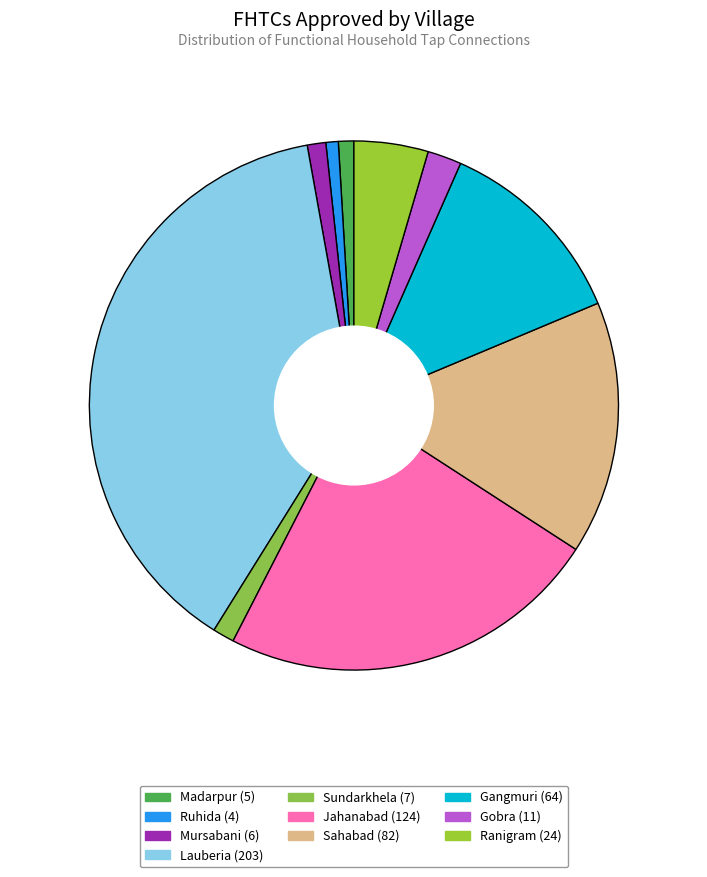

To the nearest percent, what portion does Sundarkhela represent?

1%